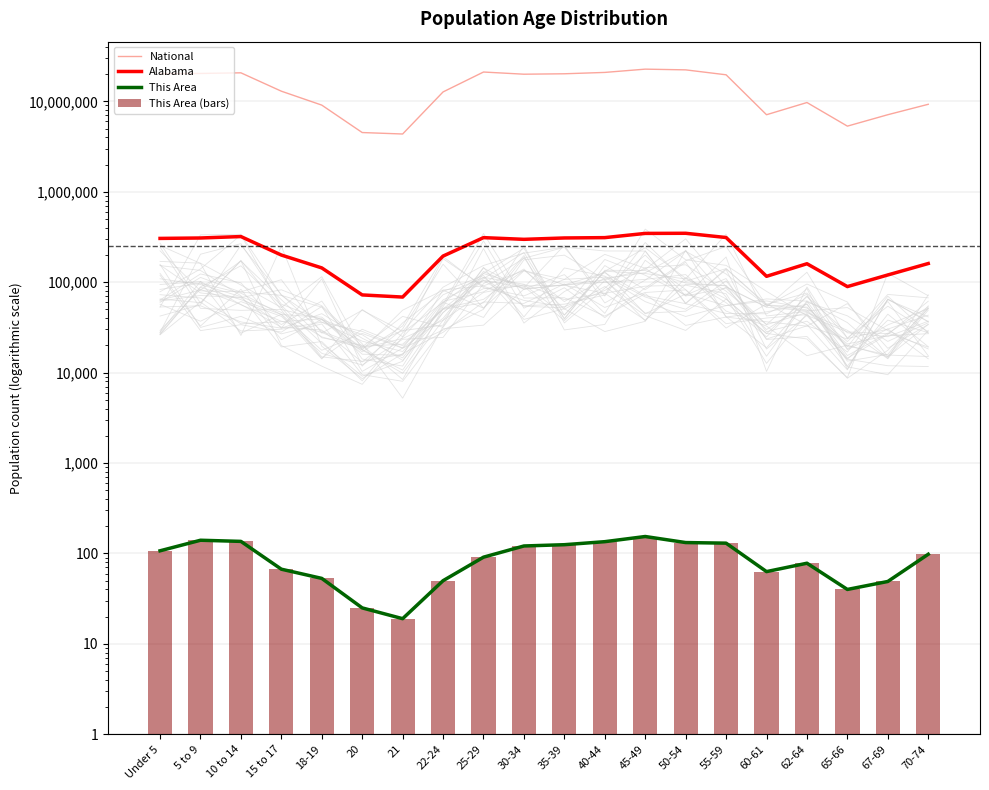

Is the value of This Area at 18-19 greater than the value of This Area (bars) at 35-39?

No